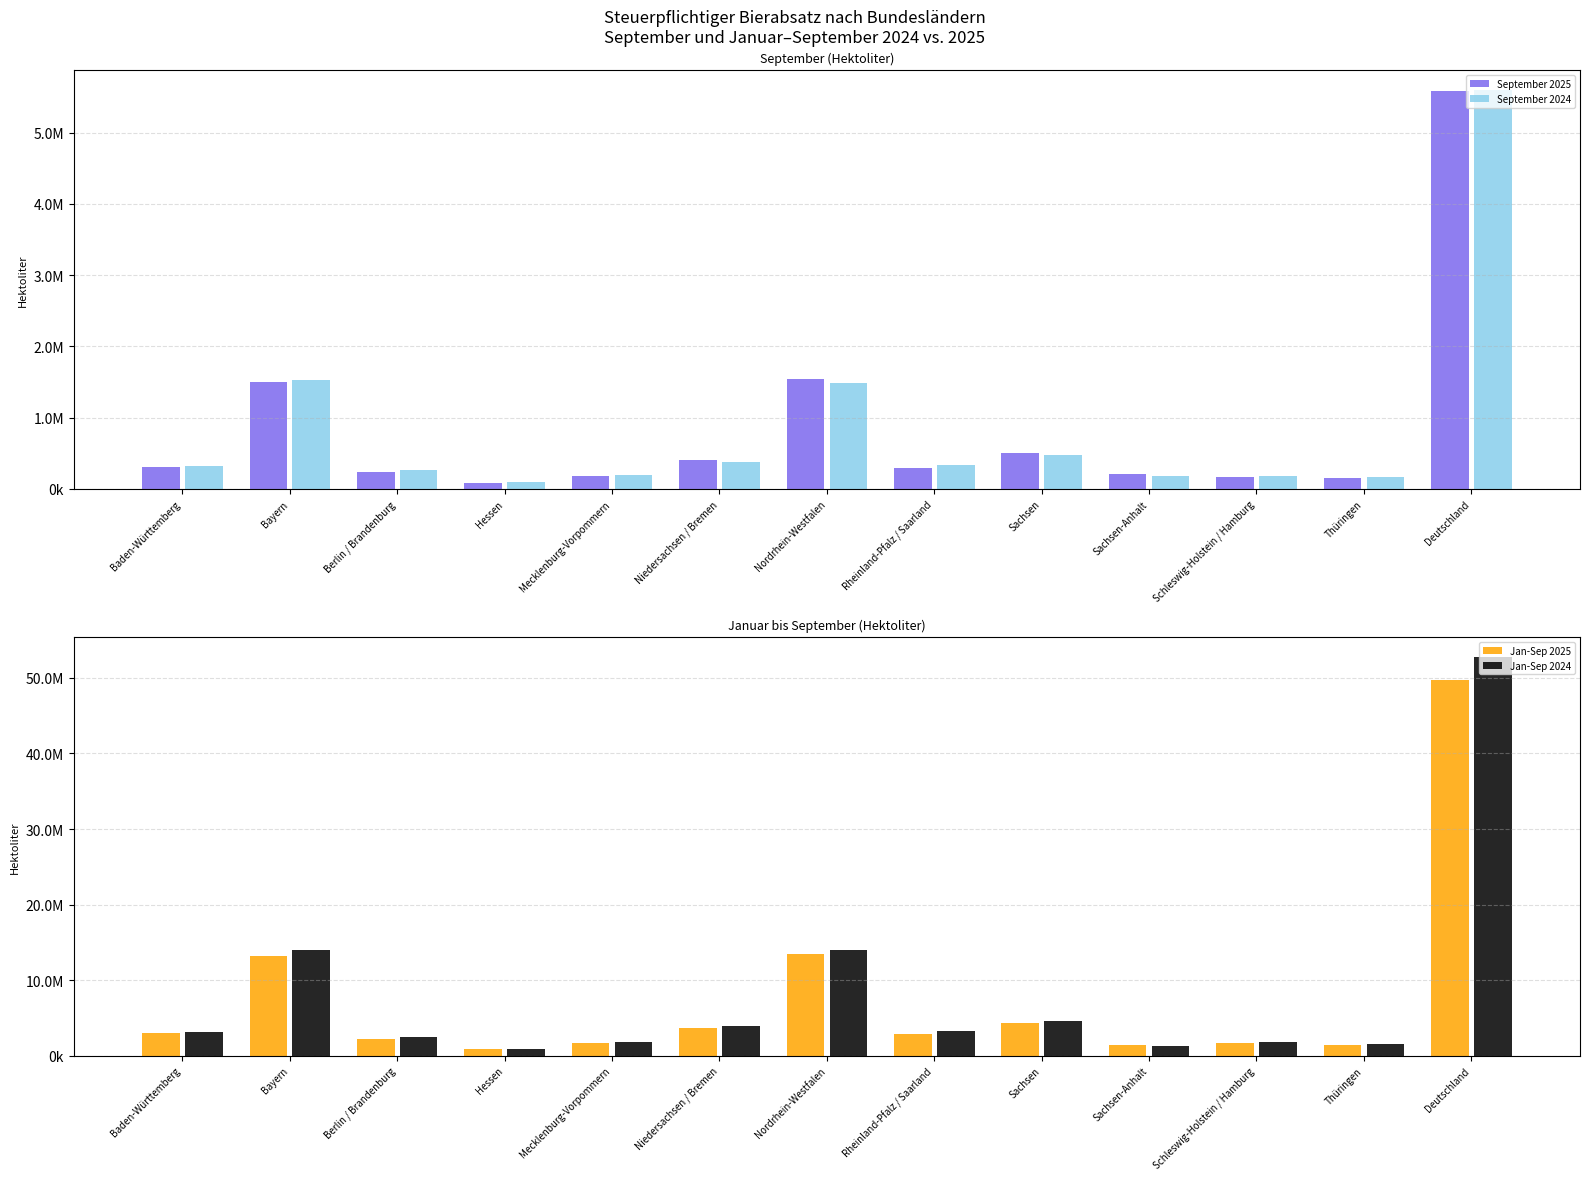

How many values in the Jan-Sep 2024 series exceed 3116620?

7